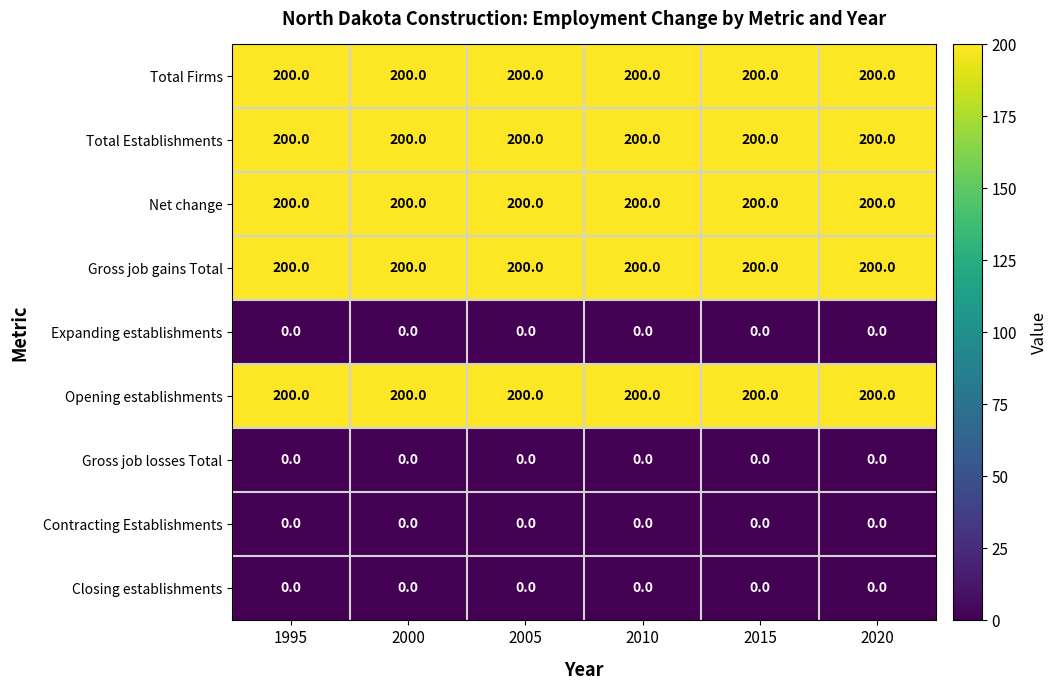

What is the maximum value for Total Establishments?

200